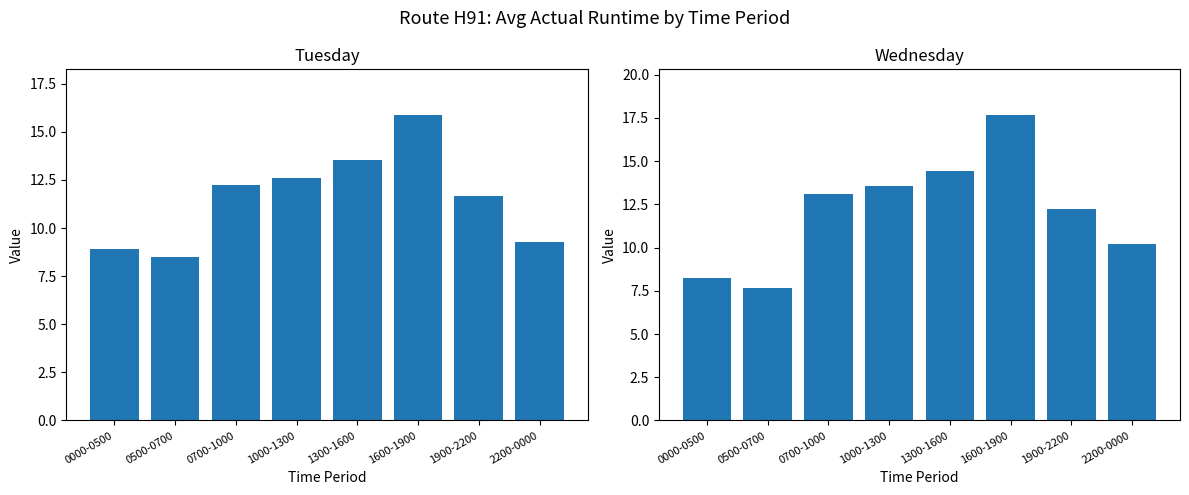

What is the label of the 8th bar from the left?

2200-0000